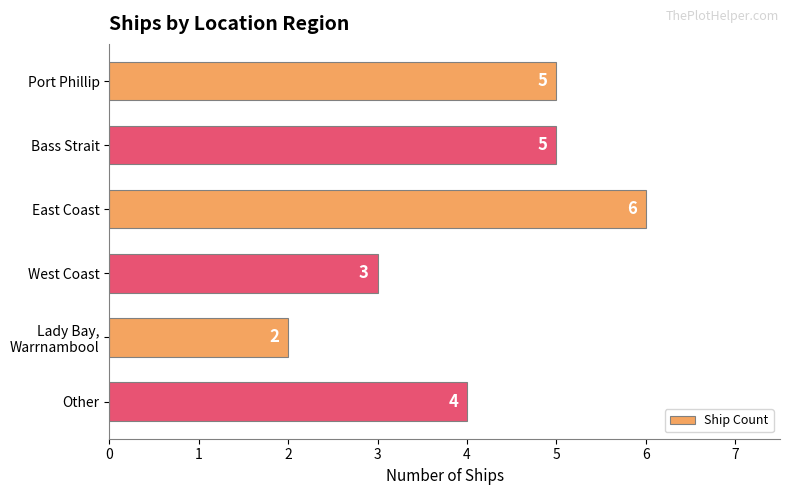

Which label corresponds to the smallest value in the chart?

Lady Bay,
Warrnambool